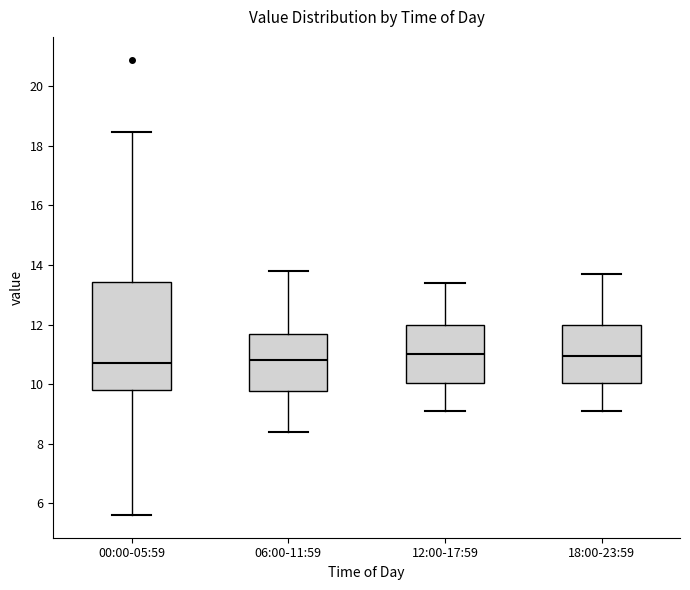

Where is the lower edge of the box for 18:00-23:59 on the y-axis? The values are not printed on the chart, so give them approximately, as read against the axis.

10.0